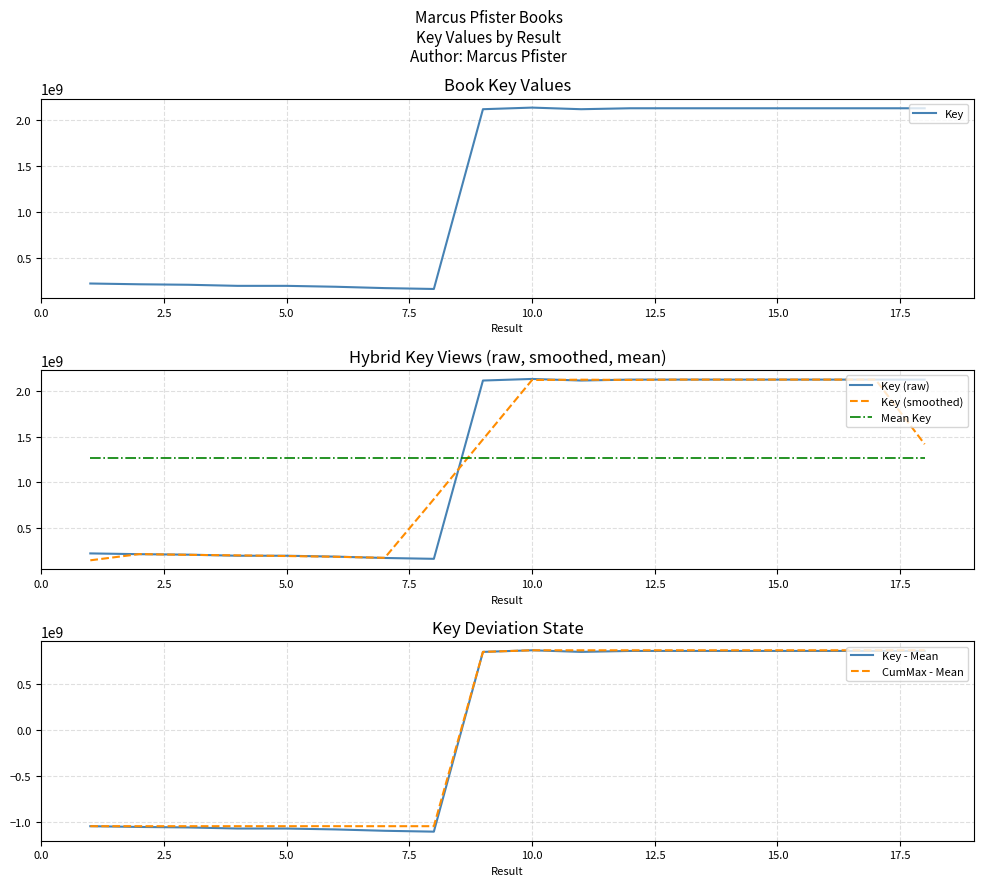

What is the minimum value for Key?

159737850